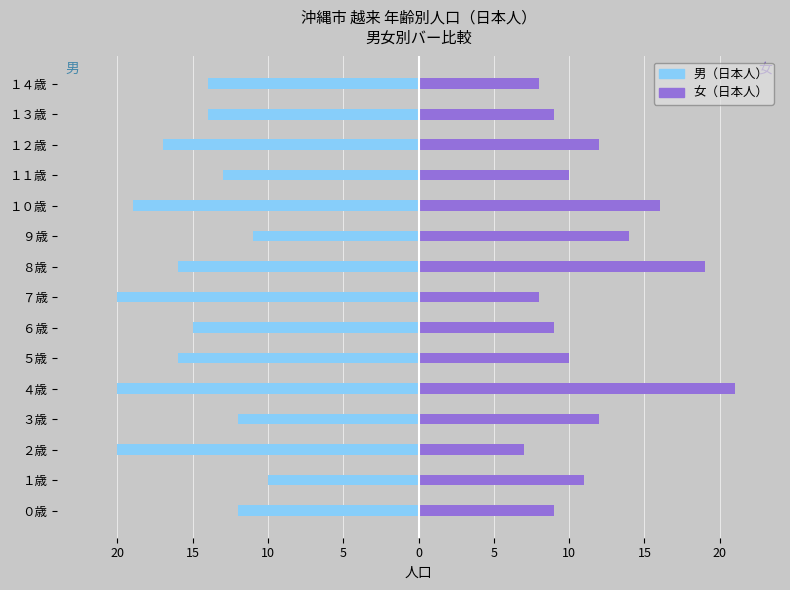

List the series in order of their peak value, highest first.

女（日本人）, 男（日本人）